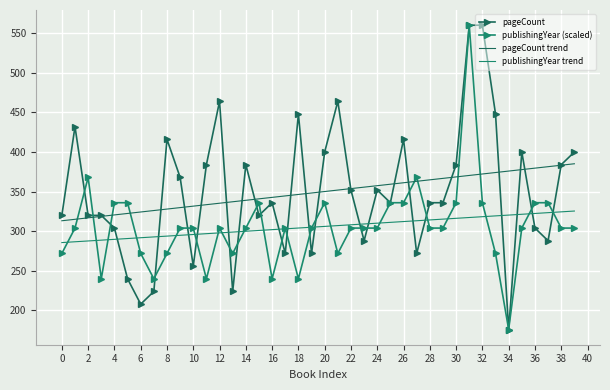

What is the average value of the pageCount series?

349.2